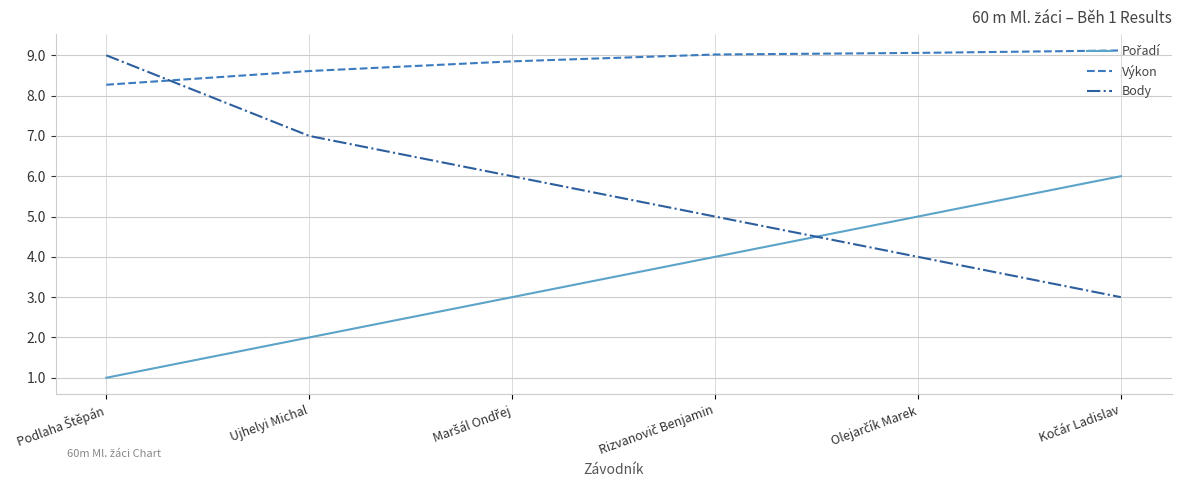

Is it true that Výkon equals 8.6 at Ujhelyi Michal?

True